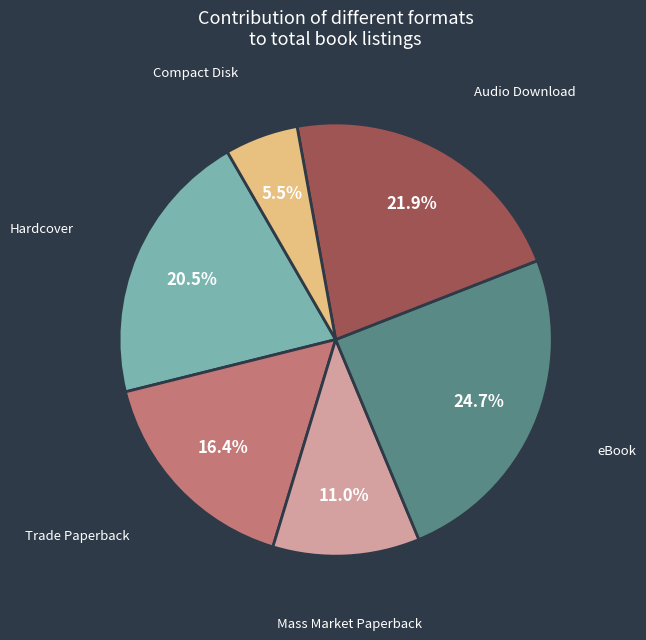

How many slices are in this pie chart?

6